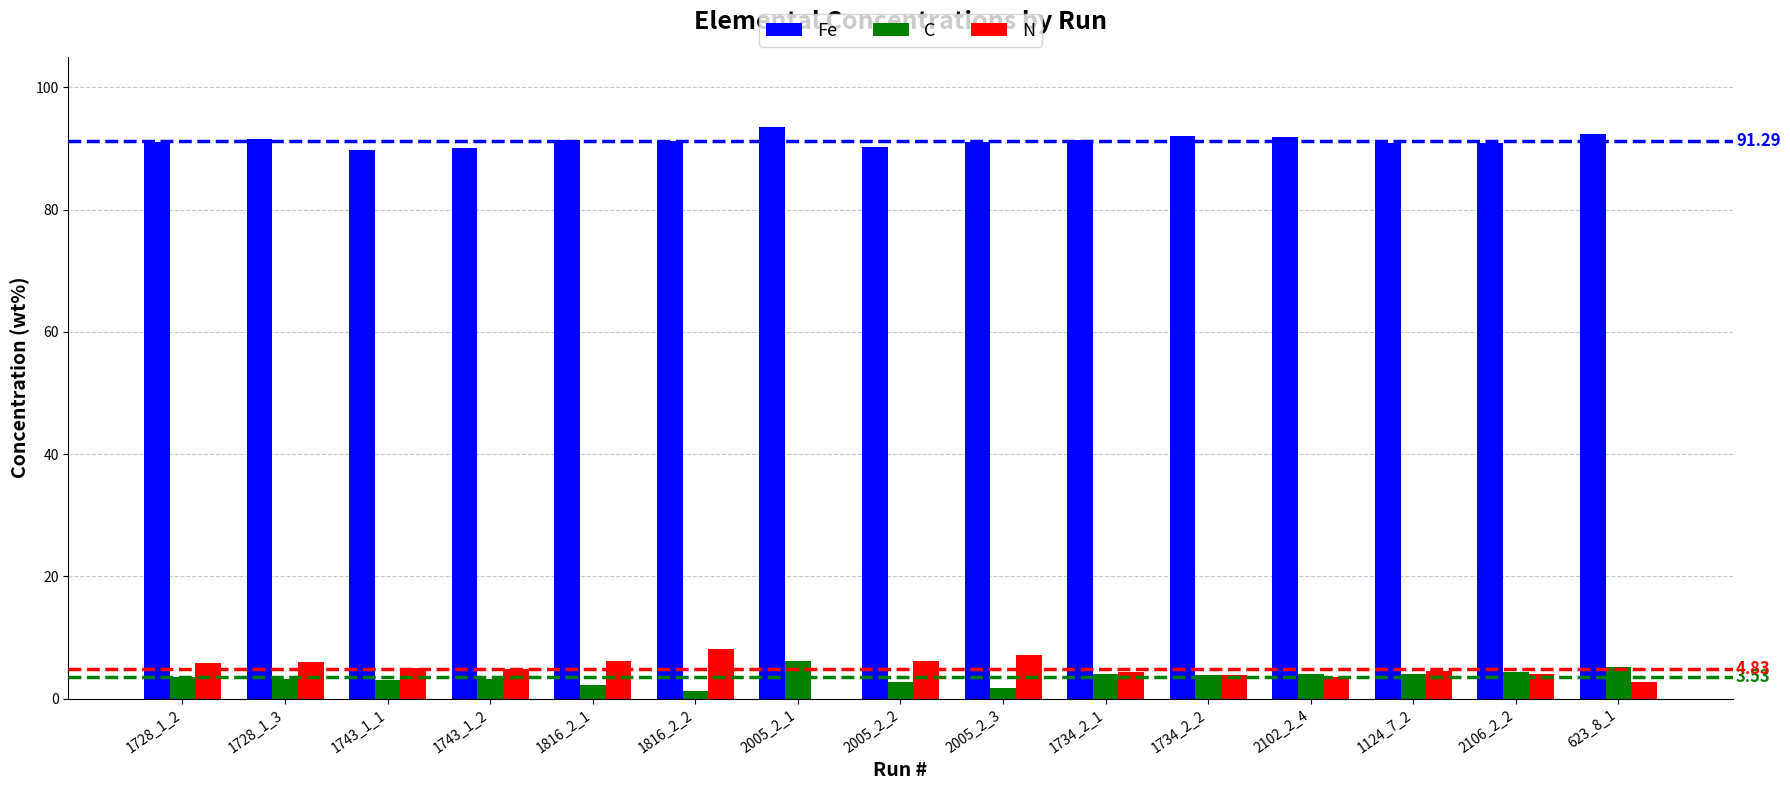

What are all the series names shown in the legend?

Fe, C, N